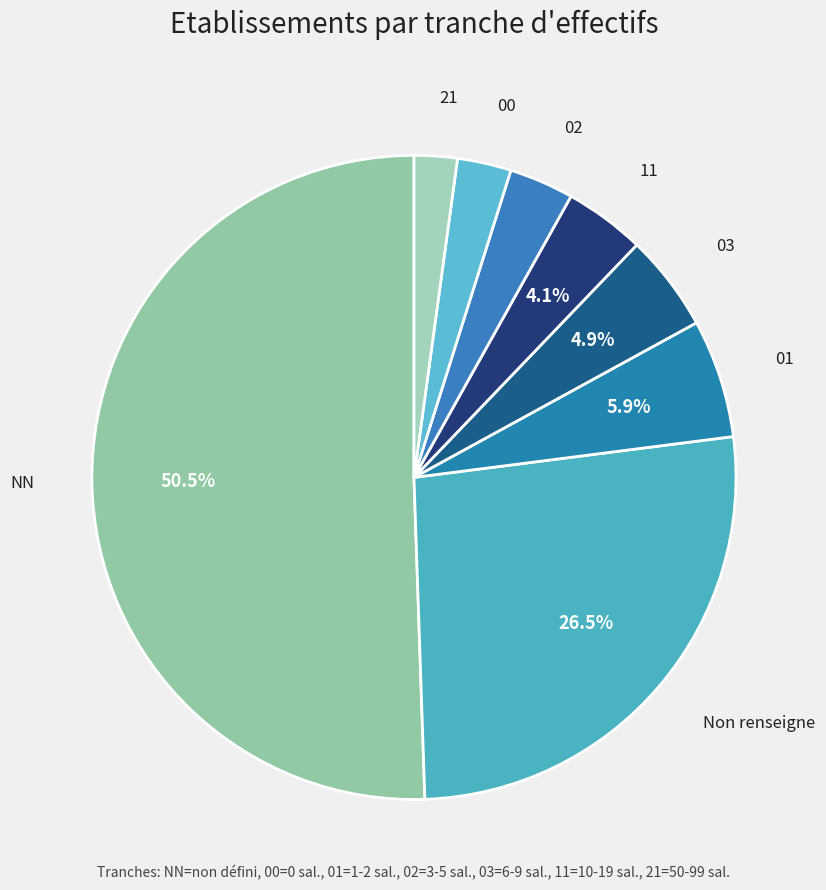

Count the number of slices in the pie.

8